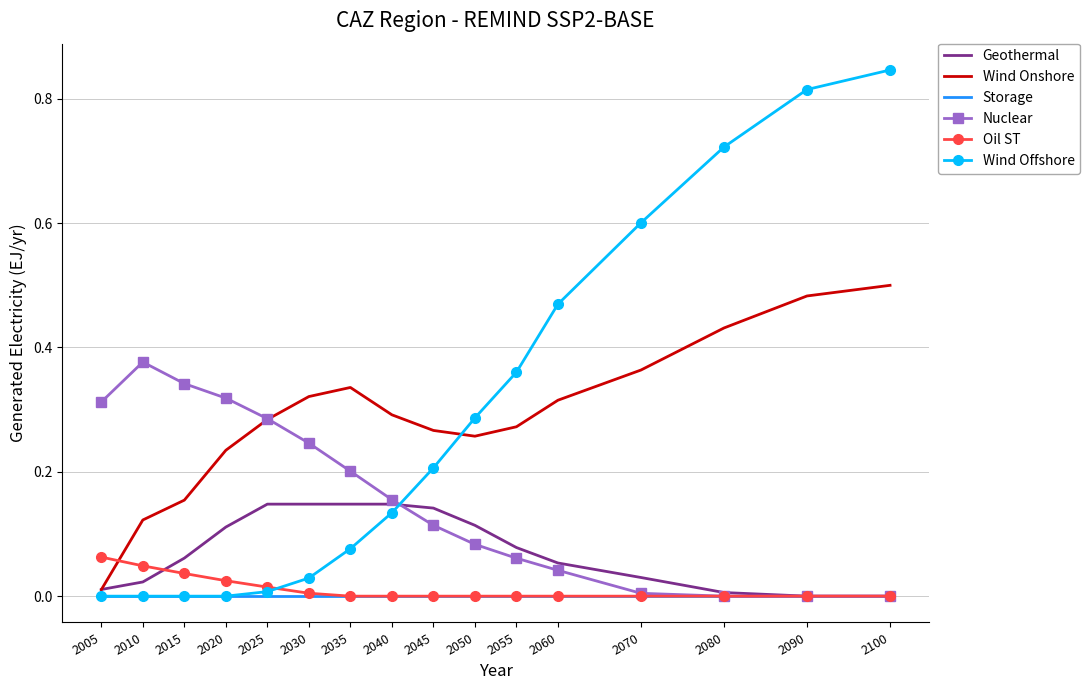

Between which two adjacent categories do Wind Onshore and Wind Offshore first intersect?

2045 and 2050